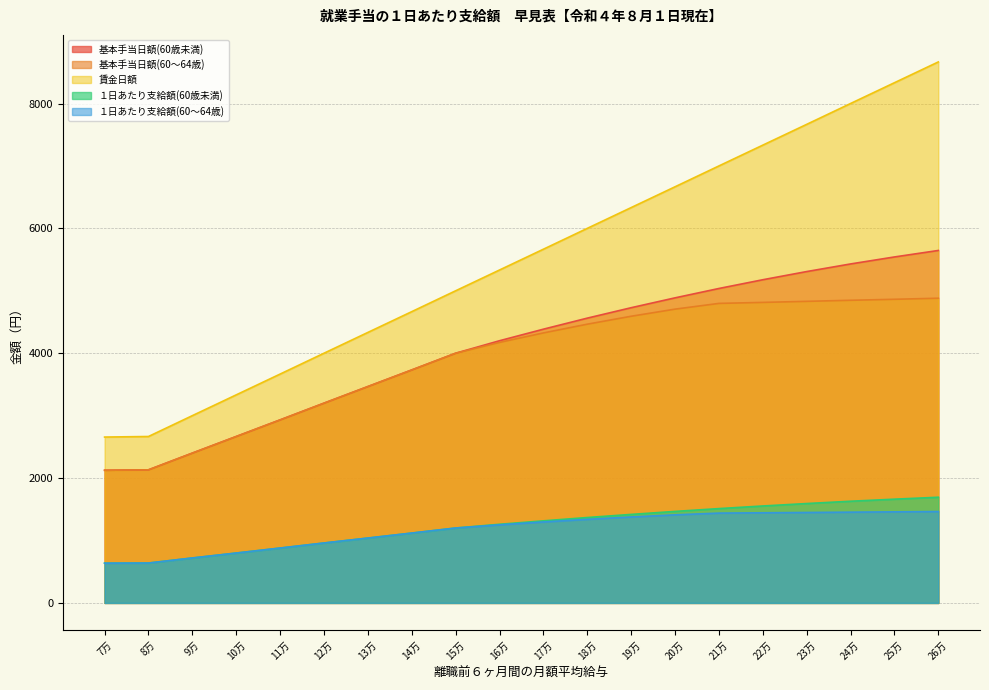

Rank the series by their maximum value, from highest to lowest.

賃金日額, 基本手当日額(60歳未満), 基本手当日額(60～64歳), １日あたり支給額(60歳未満), １日あたり支給額(60～64歳)